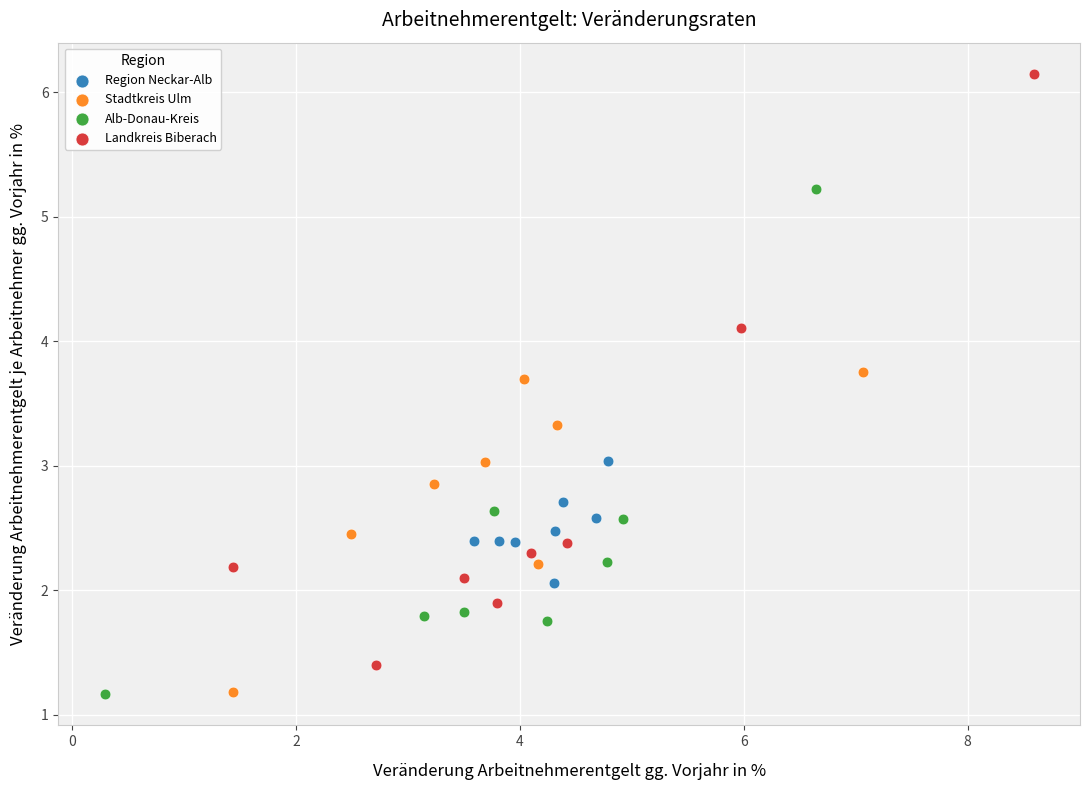

Which series contains the highest Y value?

Landkreis Biberach